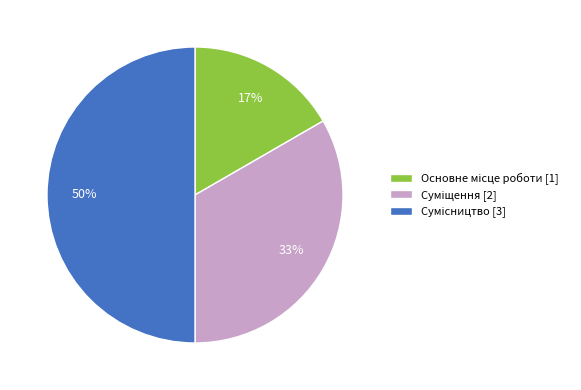

To the nearest percent, what is the average slice percentage?

33%